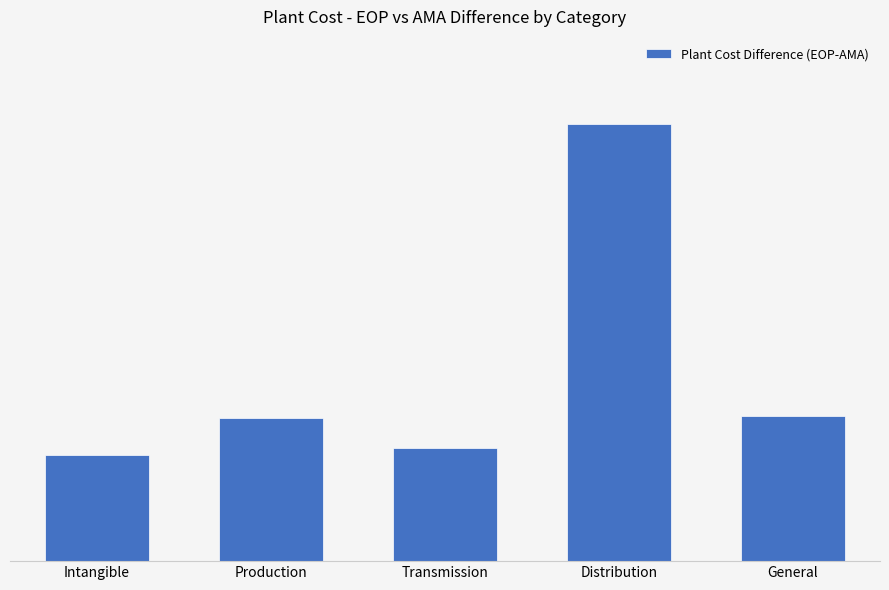

What is the maximum value shown in the chart?

26527